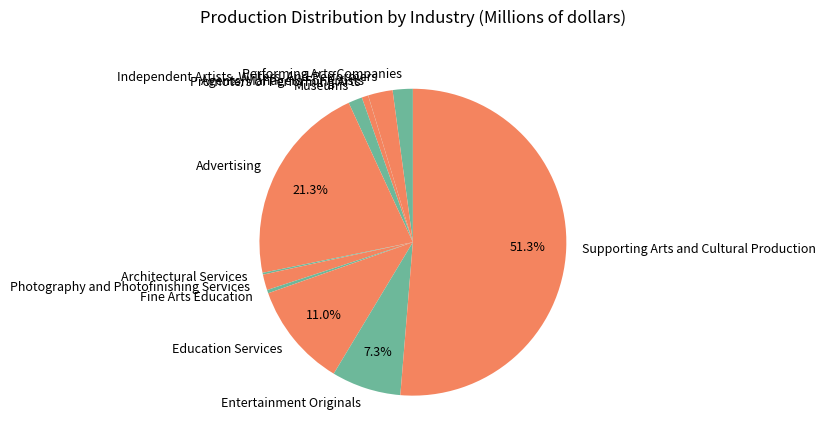

Combined, do Education Services and Promoters of Performing Arts account for over 50%?

No